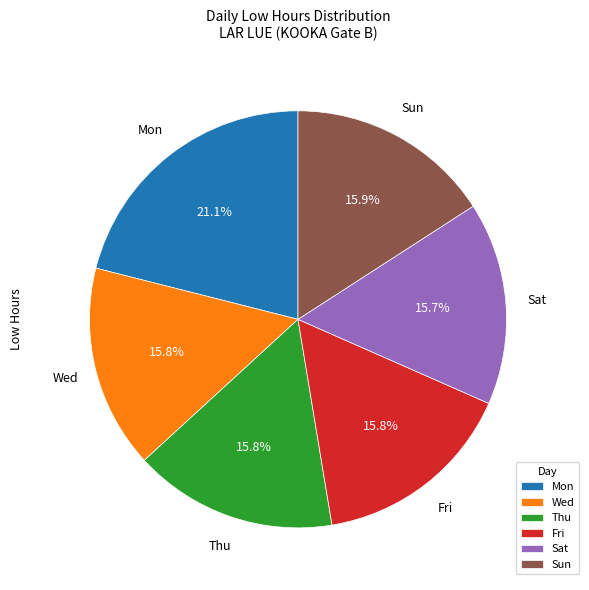

Is Wed the majority of the pie?

No